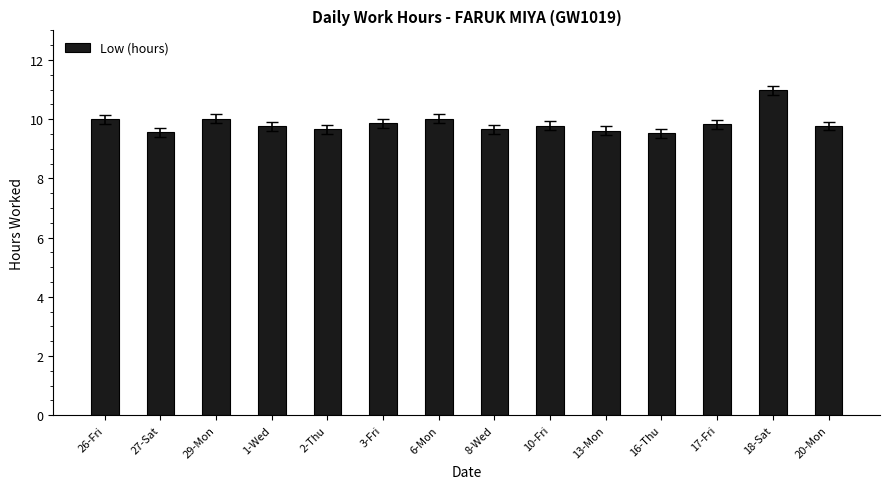

What is the label of the 10th bar from the right?

2-Thu